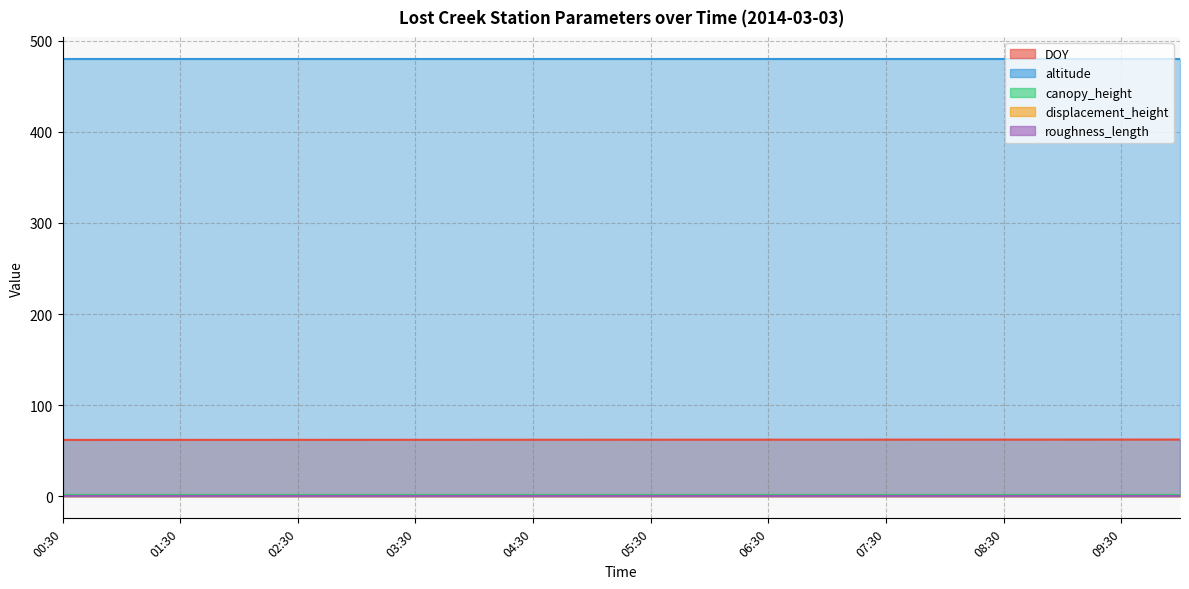

What position from the right is 06:00?

9